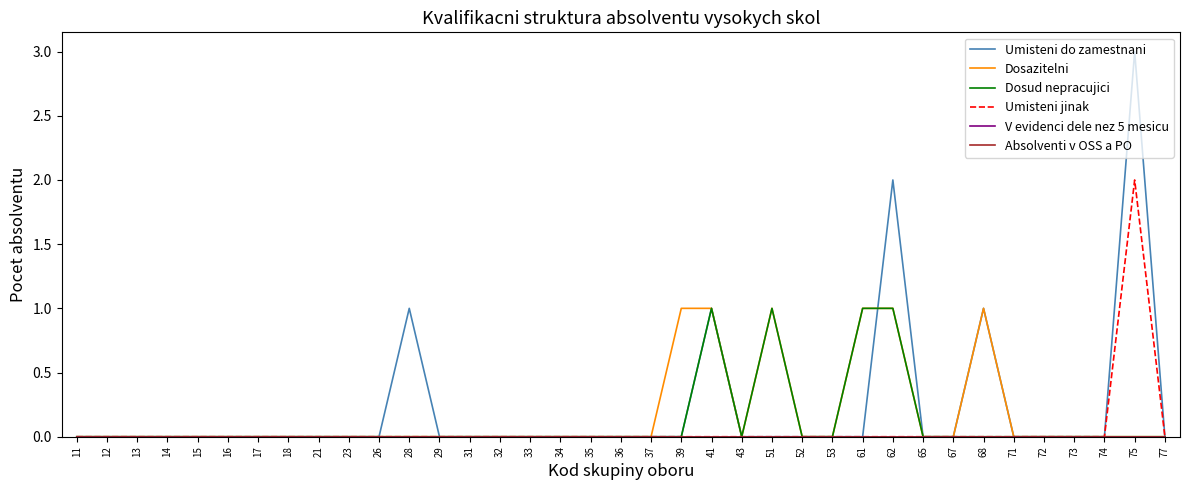

What is the sum of all Dosazitelni values?

6